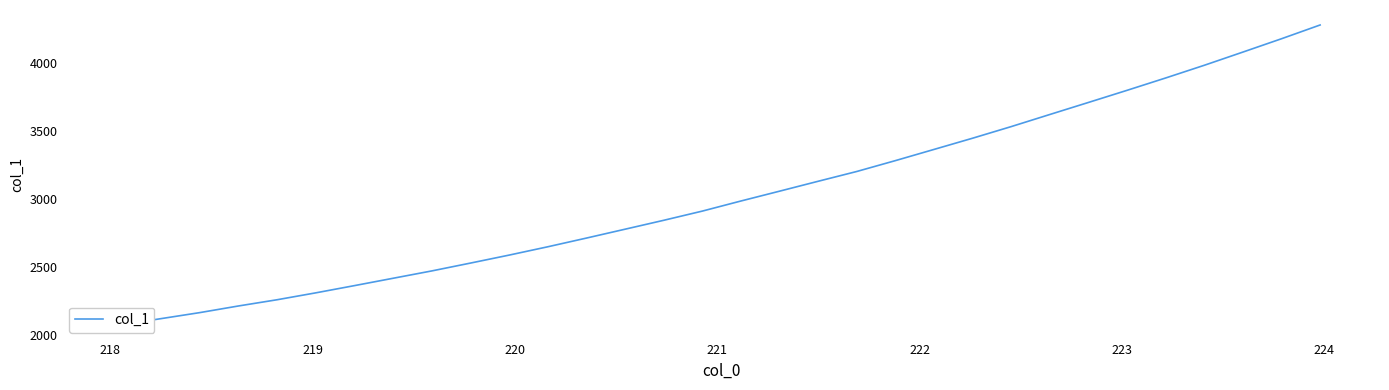

What is the greatest value displayed?

4278.7